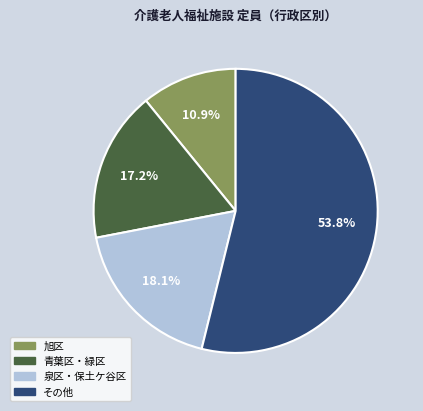

Does any single category account for the majority?

Yes